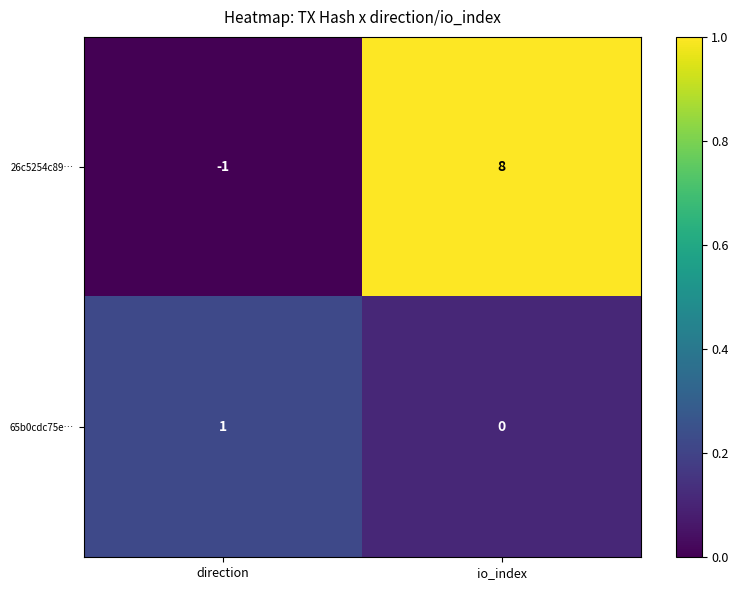

Count the number of data series in this chart.

2